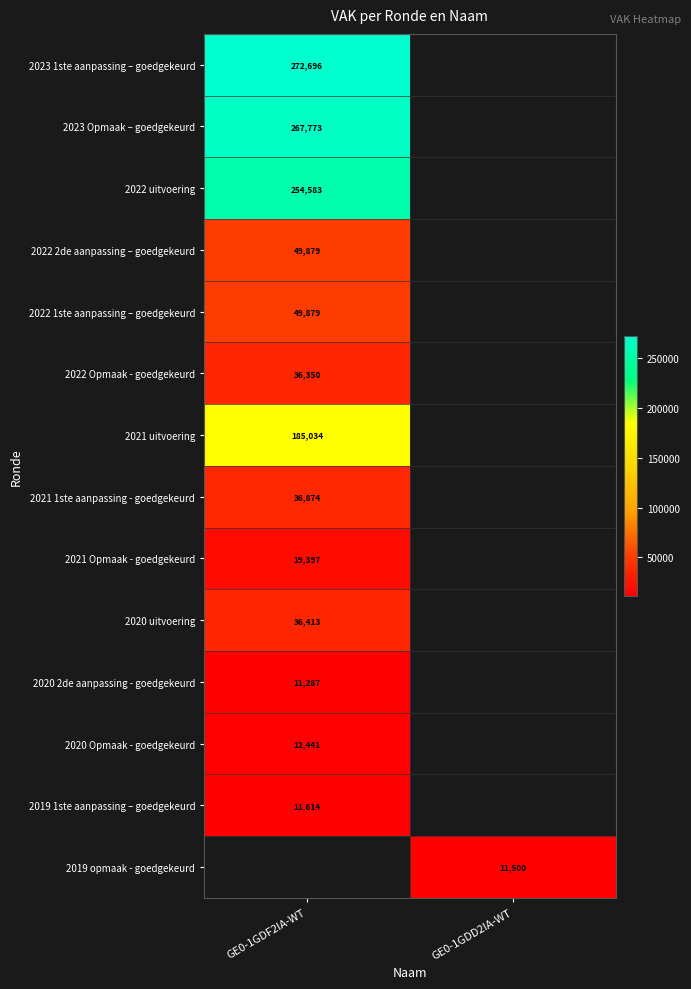

The 2022 2de aanpassing – goedgekeurd series shows 88788 at GE0-1GDF2IA-WT. True or false?

False